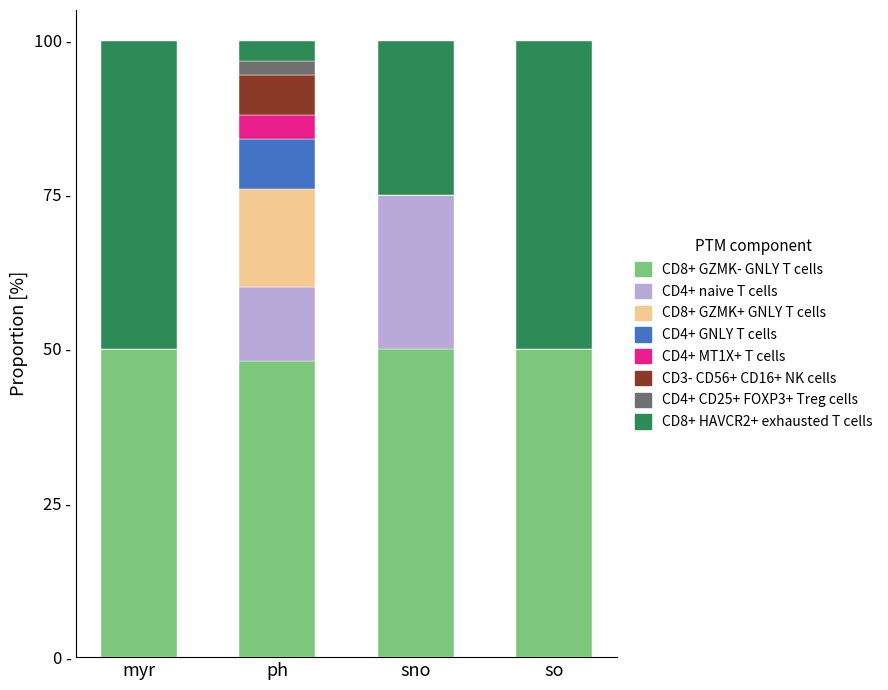

What position from the right is sno?

2